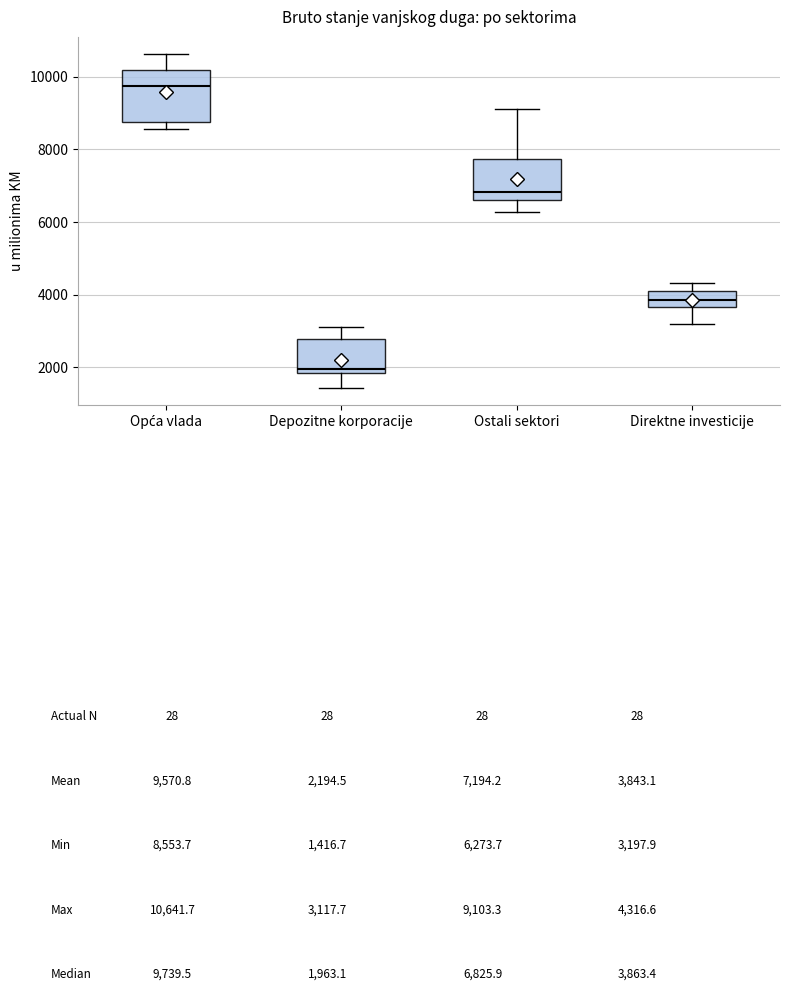

Which box has the highest median line?

Opća vlada